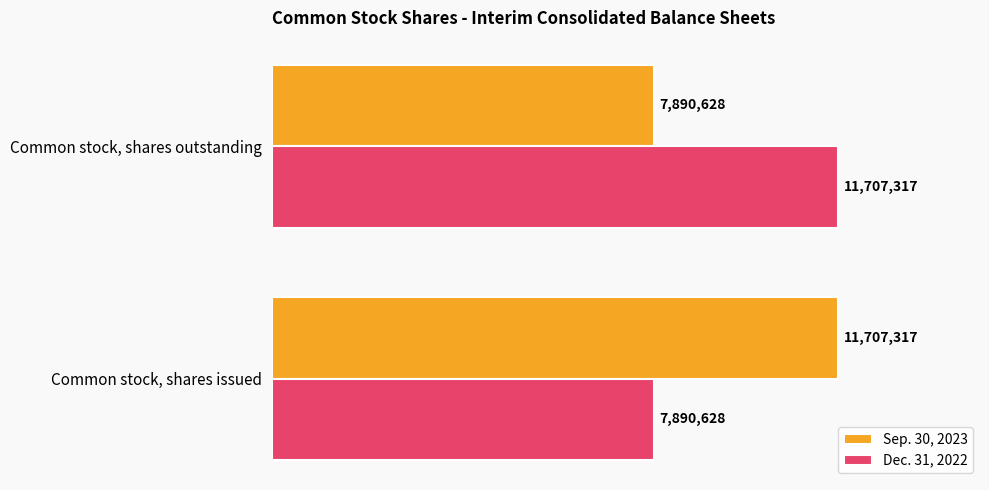

Rank the series at Common stock, shares outstanding from highest to lowest value.

Dec. 31, 2022, Sep. 30, 2023